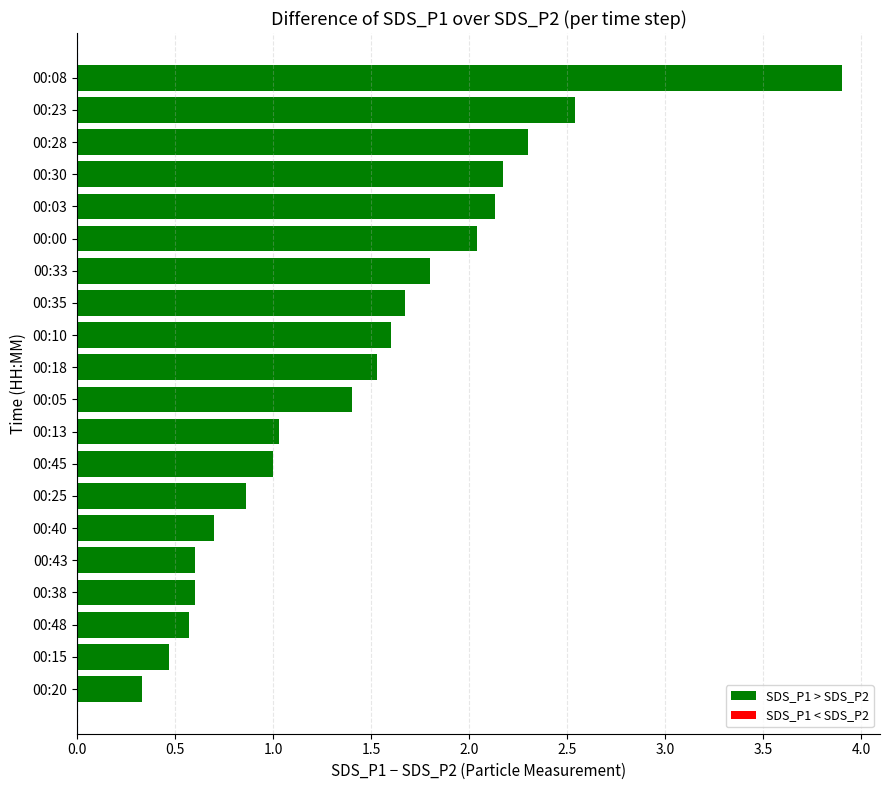

What is the sum of all values?

29.2